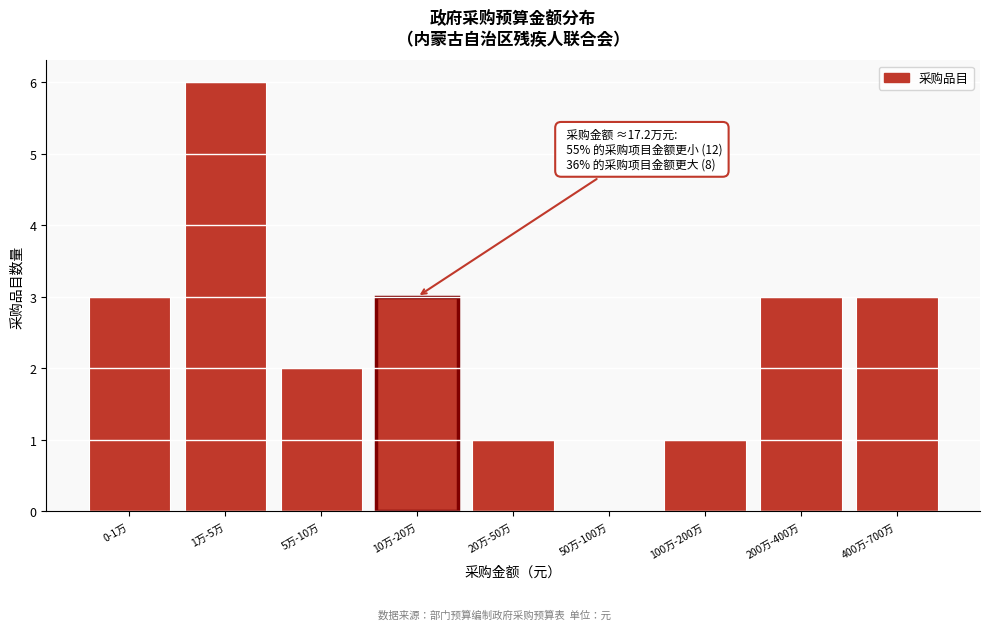

Reading left to right, list all the values displayed in this chart.

0-1万=3	1万-5万=6	5万-10万=2	10万-20万=3	20万-50万=1	50万-100万=0	100万-200万=1	200万-400万=3	400万-700万=3